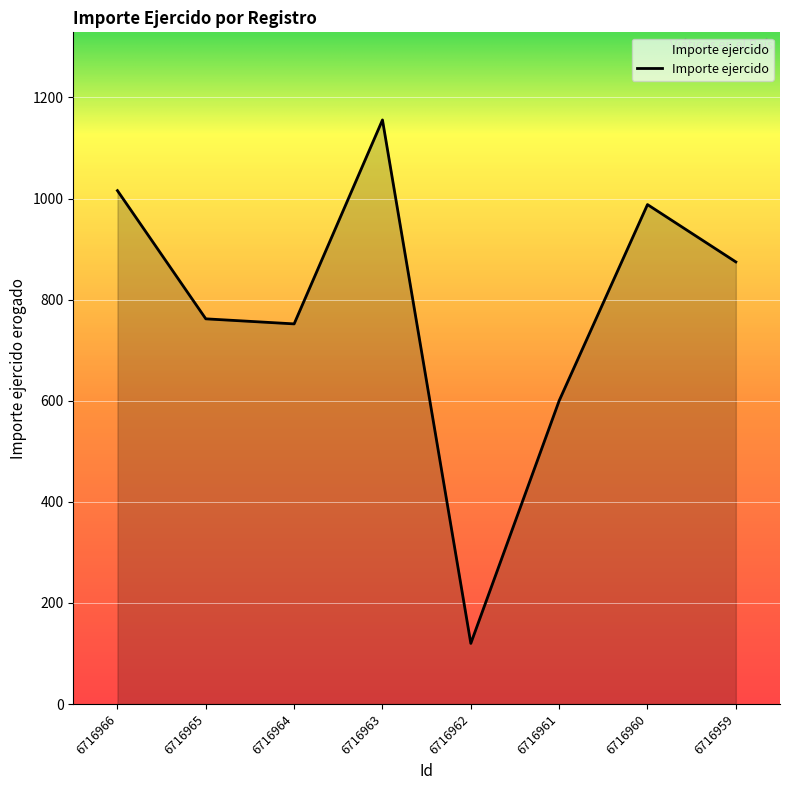

At which category does the chart reach its peak across all series?

6716963